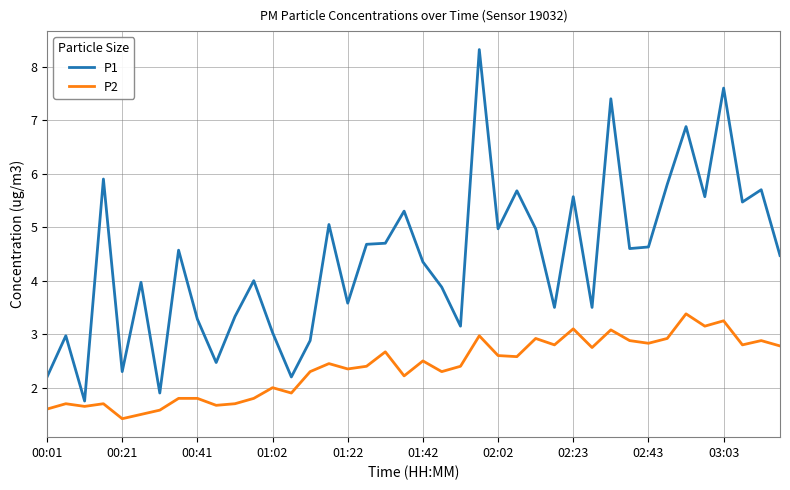

What is the greatest value displayed?

8.3